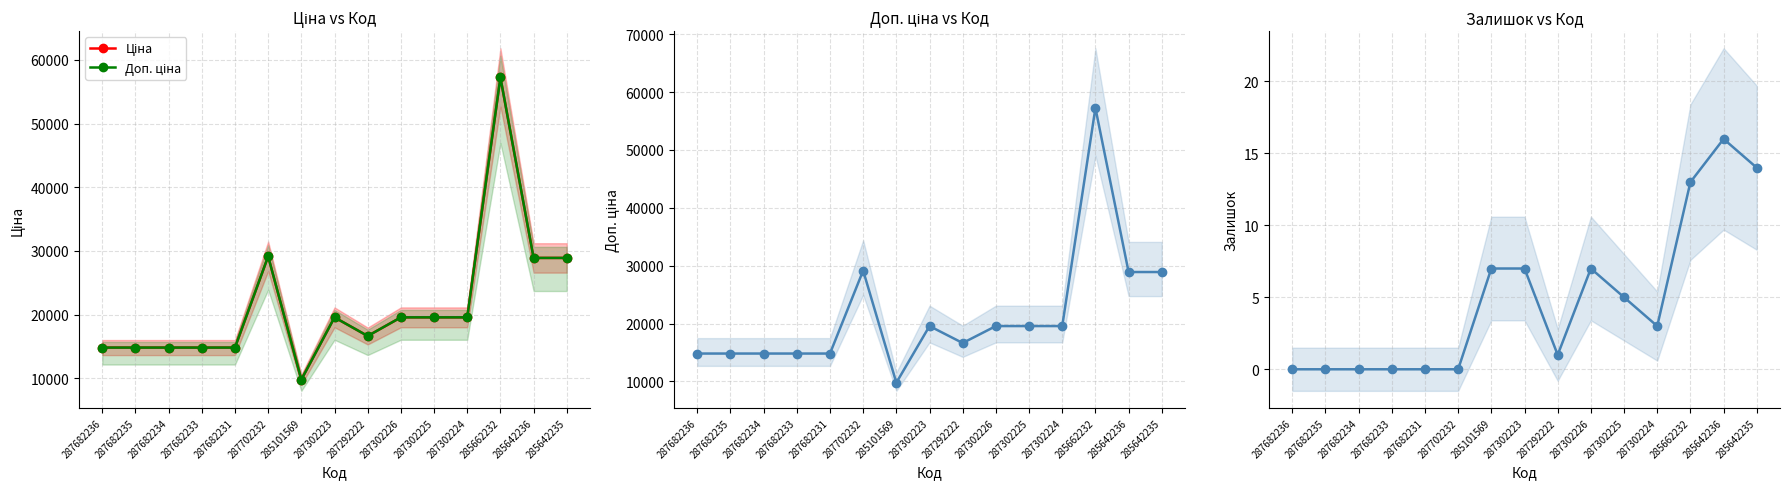

How many interior local valleys does the Доп. ціна series have?

2